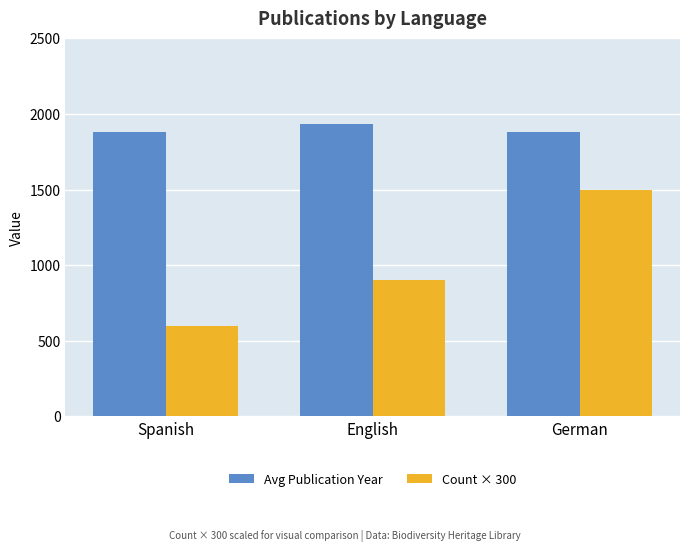

The value of Count × 300 at German is 937.9. True or false?

False